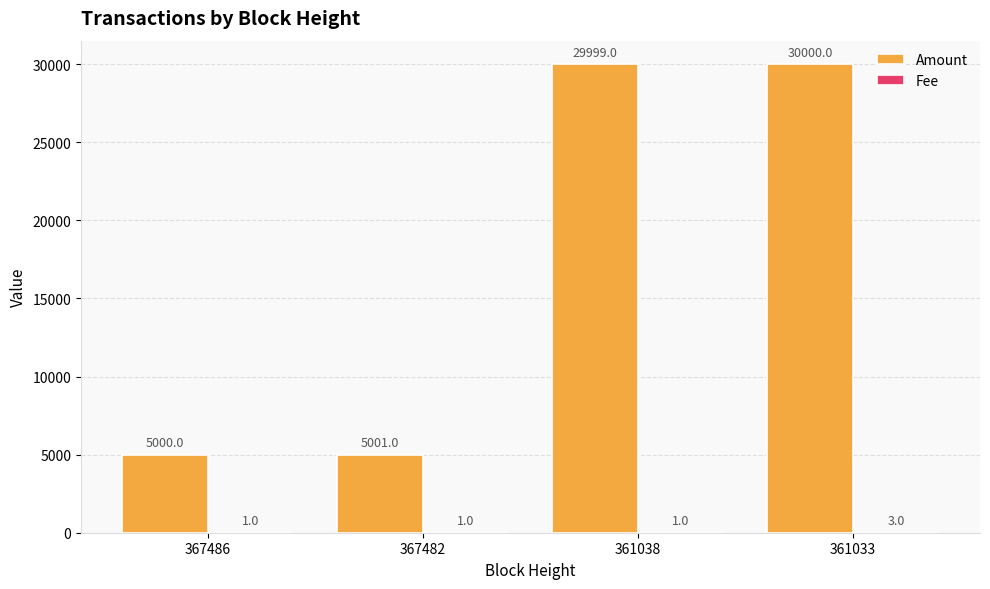

True or false: Amount has a value of 3375 at 367486.

False